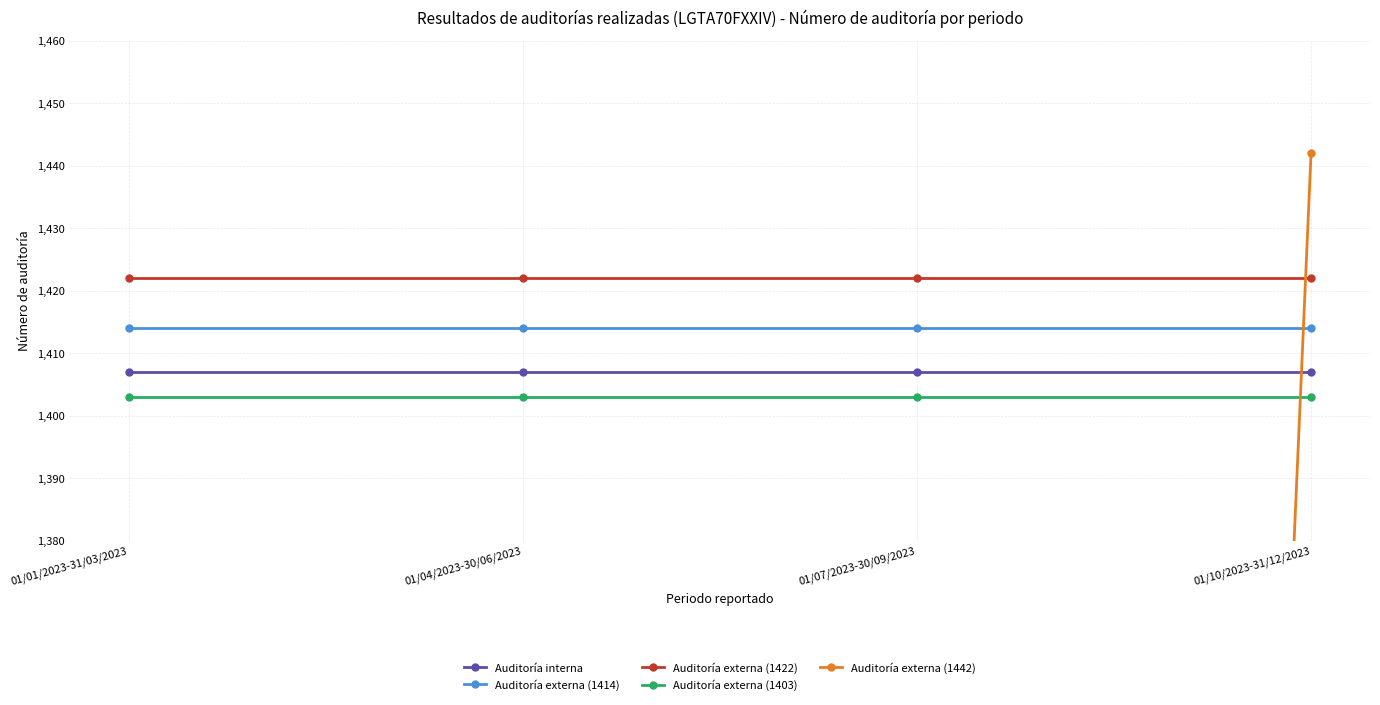

What is the difference between the maximum and minimum values in the Auditoría externa (1442) series?

1442